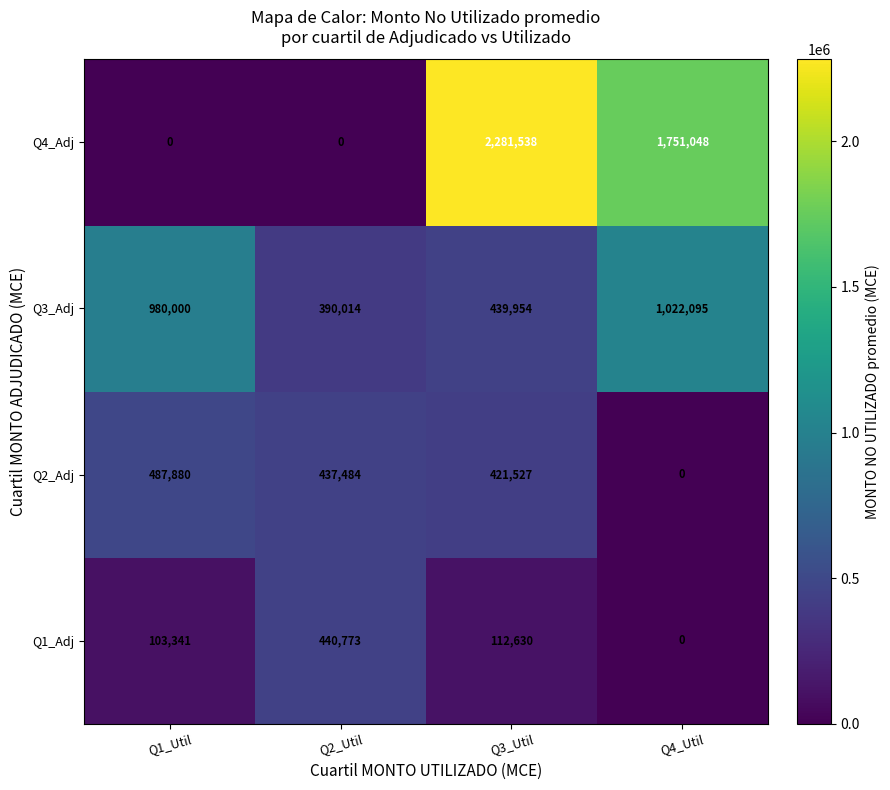

The Q4_Adj series shows 0 at Q1_Util. True or false?

True